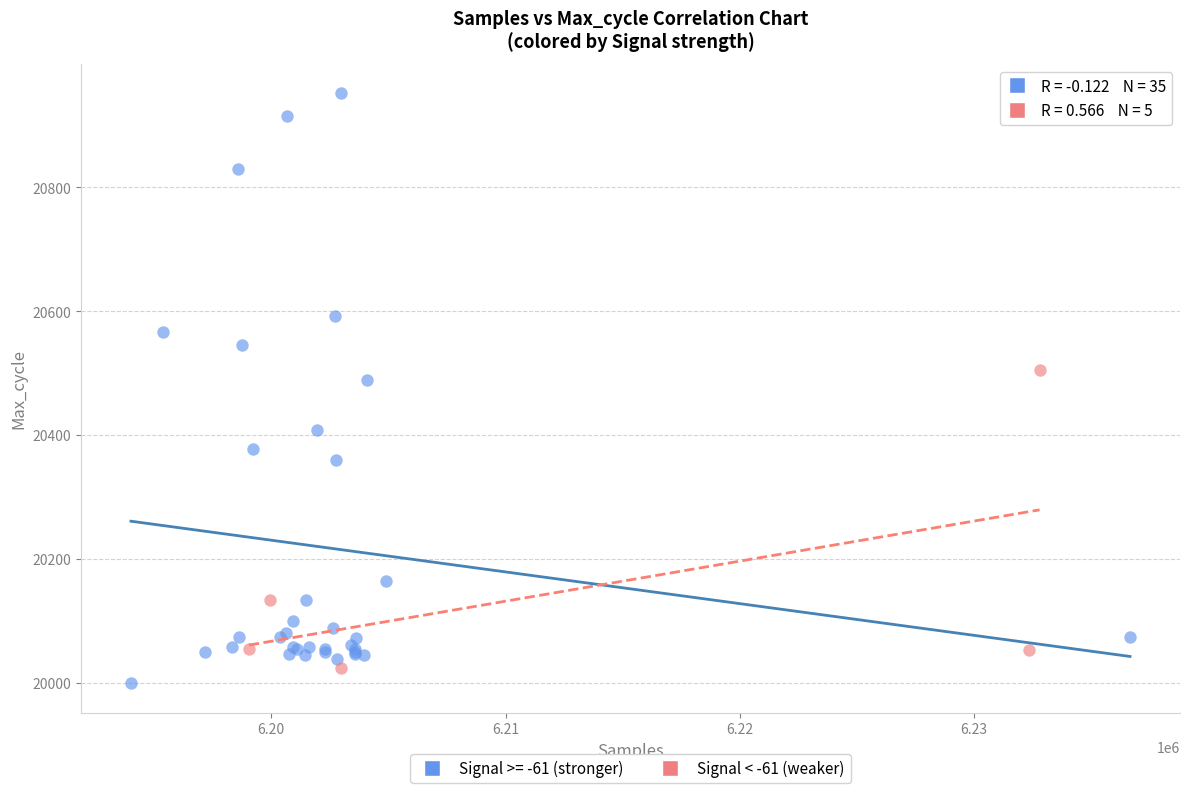

Which series reaches the maximum Y coordinate?

Signal >= -61 (stronger)